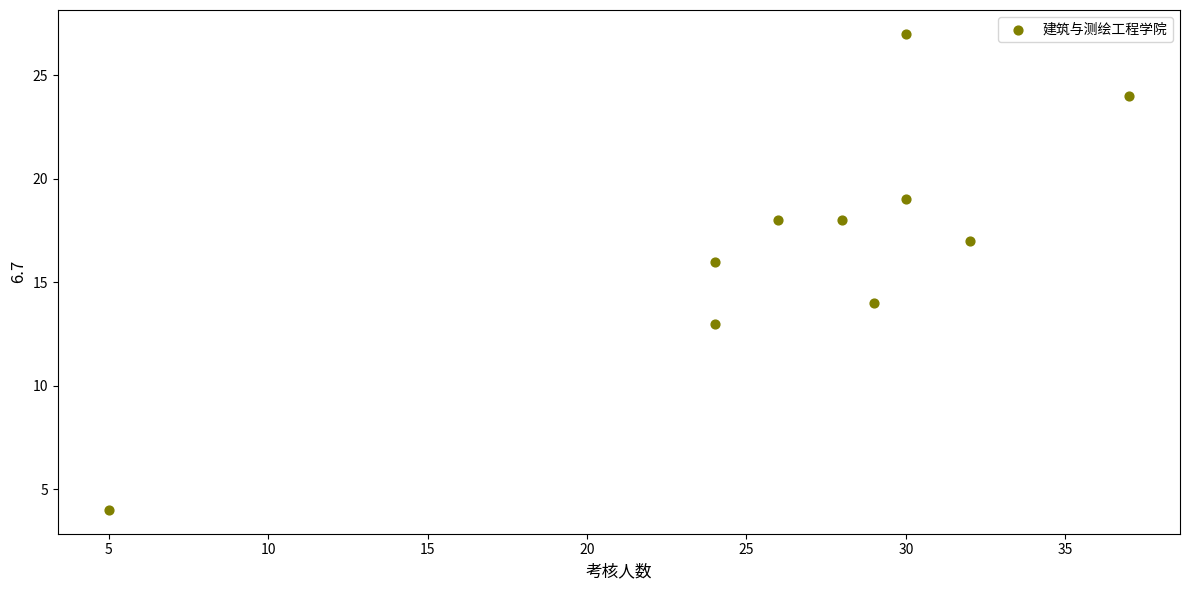

What is the range of Y values (max minus min)?

23